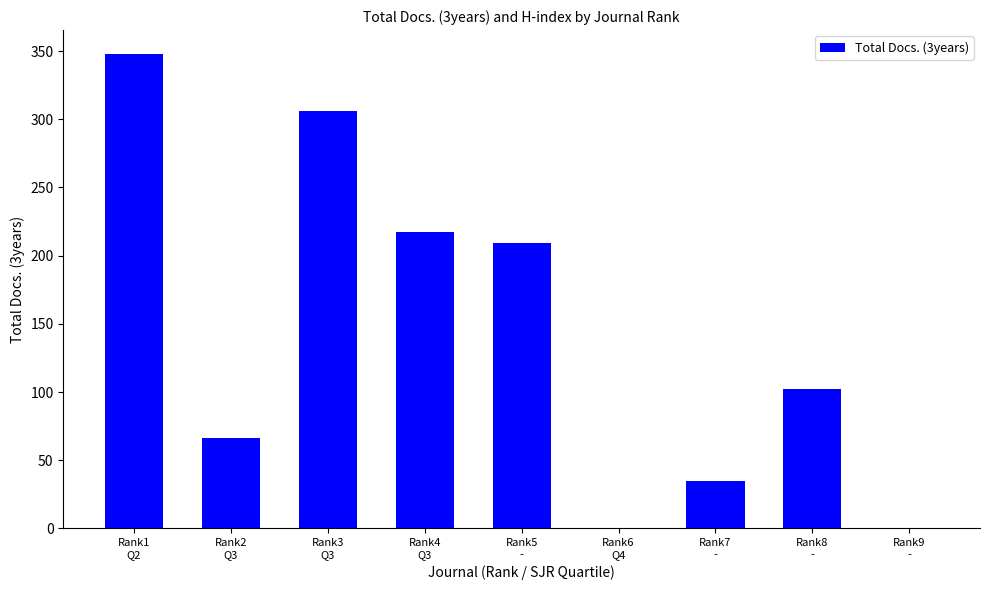

How many distinct data groups are displayed?

1